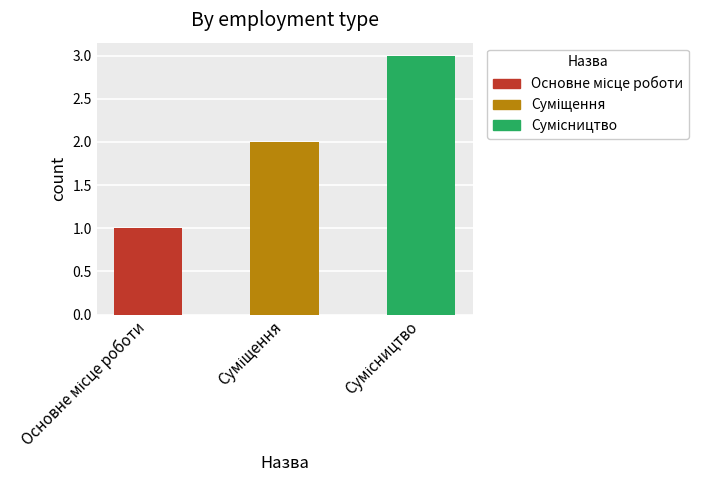

Are the bars horizontal?

No